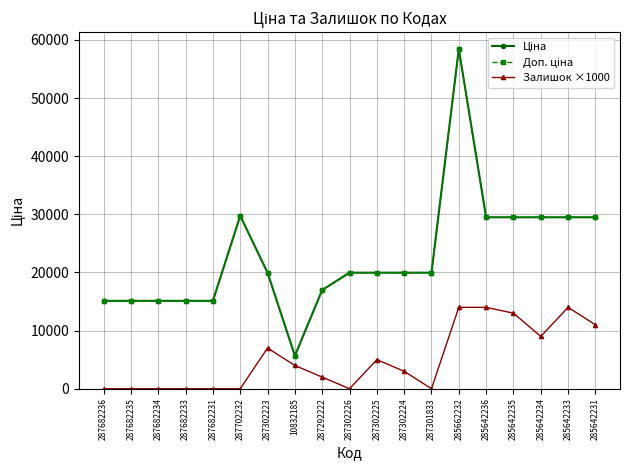

Reading right to left, what are all the values shown in this chart?

Ціна: 285642231=29491.5	285642233=29491.5	285642234=29491.5	285642235=29491.5	285642236=29491.5	285662232=58426.5	287301833=19964.2	287302224=19964.2	287302225=19964.2	287302226=19964.2	287292222=16976.3	10832185=5673.8	287302223=19964.2	287702232=29747.2	287682231=15120.0	287682233=15120.0	287682234=15120.0	287682235=15120.0	287682236=15120.0
Доп. ціна: 285642231=29491.5	285642233=29491.5	285642234=29491.5	285642235=29491.5	285642236=29491.5	285662232=58426.5	287301833=19964.2	287302224=19964.2	287302225=19964.2	287302226=19964.2	287292222=16976.3	10832185=5673.8	287302223=19964.2	287702232=29747.2	287682231=15120.0	287682233=15120.0	287682234=15120.0	287682235=15120.0	287682236=15120.0
Залишок ×1000: 285642231=11000.0	285642233=14000.0	285642234=9000.0	285642235=13000.0	285642236=14000.0	285662232=14000.0	287301833=0.0	287302224=3000.0	287302225=5000.0	287302226=0.0	287292222=2000.0	10832185=4000.0	287302223=7000.0	287702232=0.0	287682231=0.0	287682233=0.0	287682234=0.0	287682235=0.0	287682236=0.0